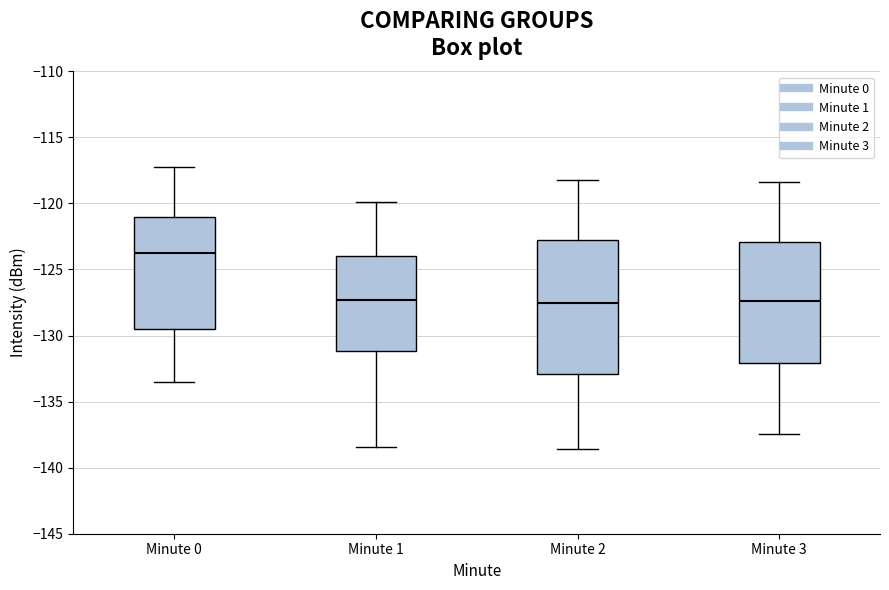

Reading left to right, read every box against the y-axis: the position of its median line, the range the box covers, and the ends of its whiskers. The values are not printed on the chart, so give them approximately, as read against the axis.

Minute 0: median -124.0, box -129.5 to -121.0, whiskers -133.5 to -117.5
Minute 1: median -127.5, box -131.0 to -124.0, whiskers -138.5 to -120.0
Minute 2: median -127.5, box -133.0 to -122.5, whiskers -138.5 to -118.0
Minute 3: median -127.5, box -132.0 to -123.0, whiskers -137.5 to -118.5